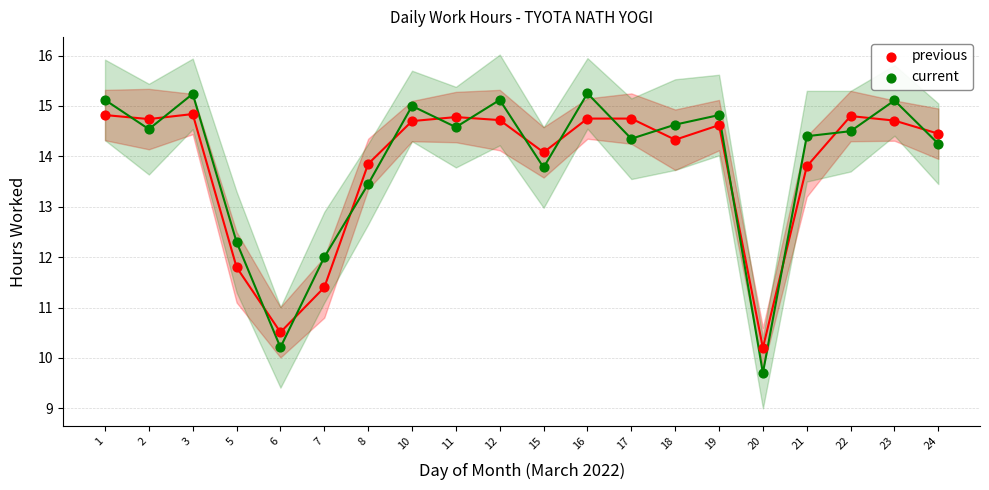

Which series reaches the minimum Y coordinate?

current